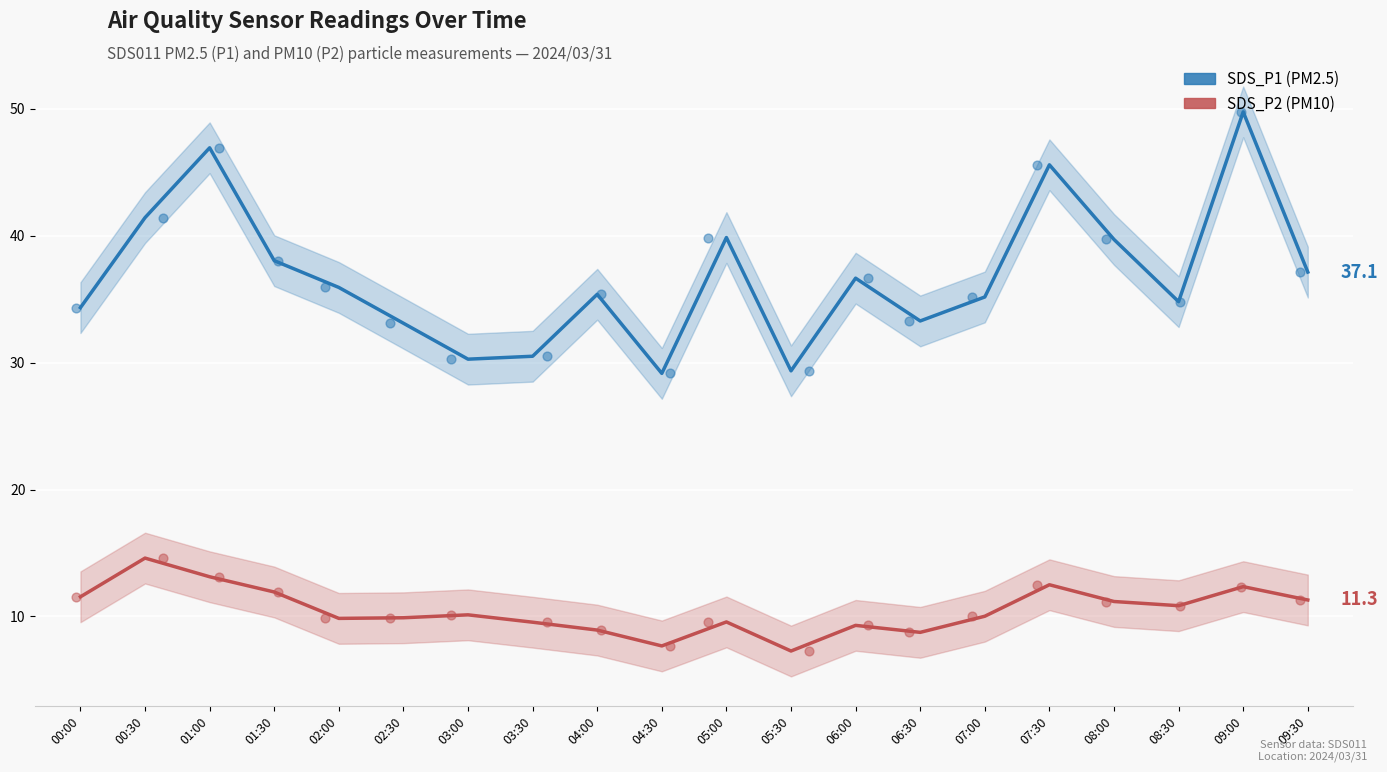

Which series has the widest spread of Y values?

SDS_P1 (PM2.5)